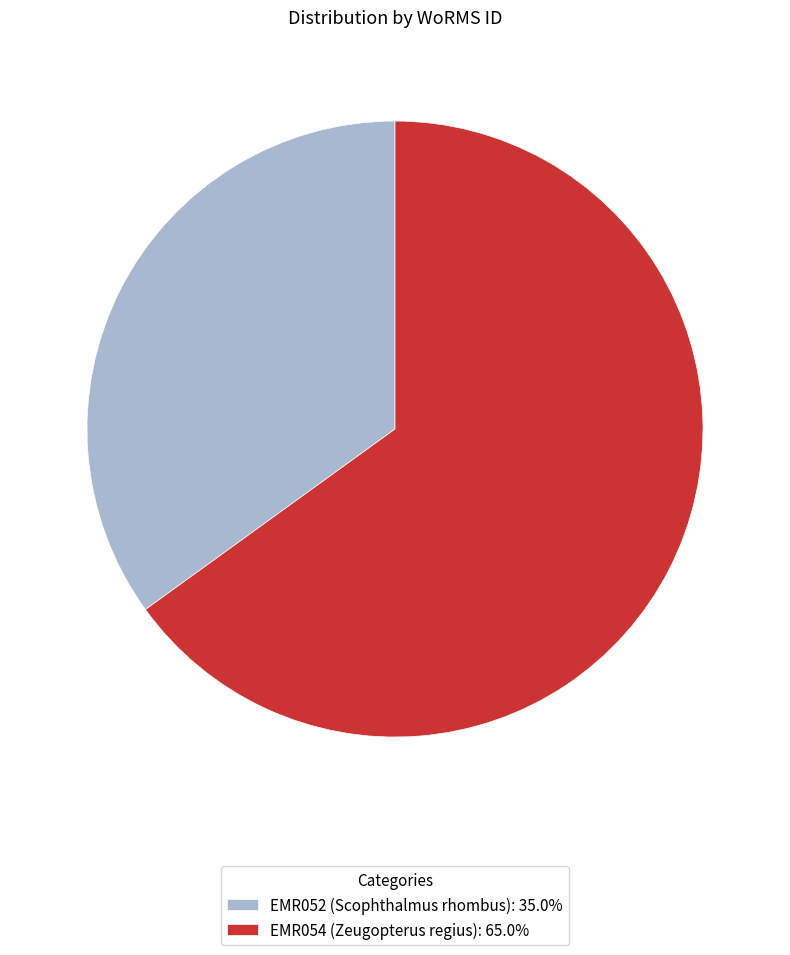

What is the smallest slice in the pie chart?

EMR052 (Scophthalmus rhombus)